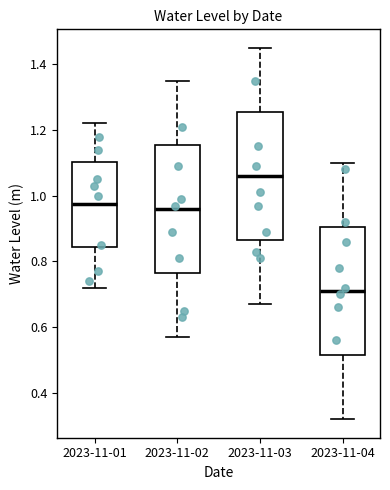

Which box's median line is the highest?

2023-11-03